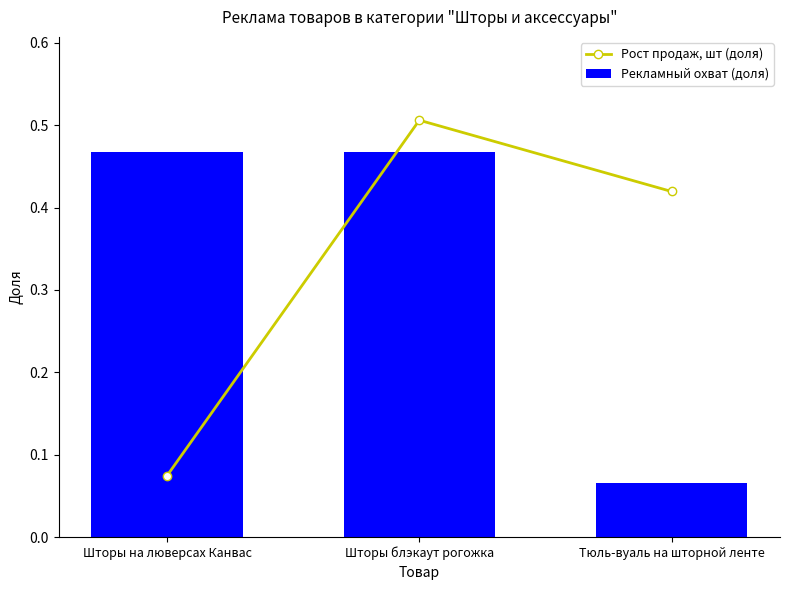

How many series are shown in this chart?

2